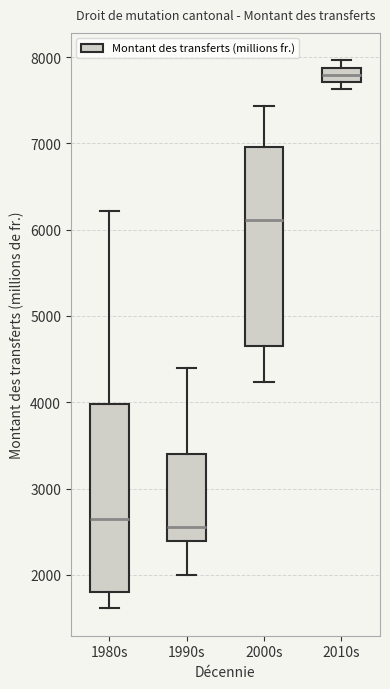

Which box is the tallest, from its lower edge to its upper edge?

2000s